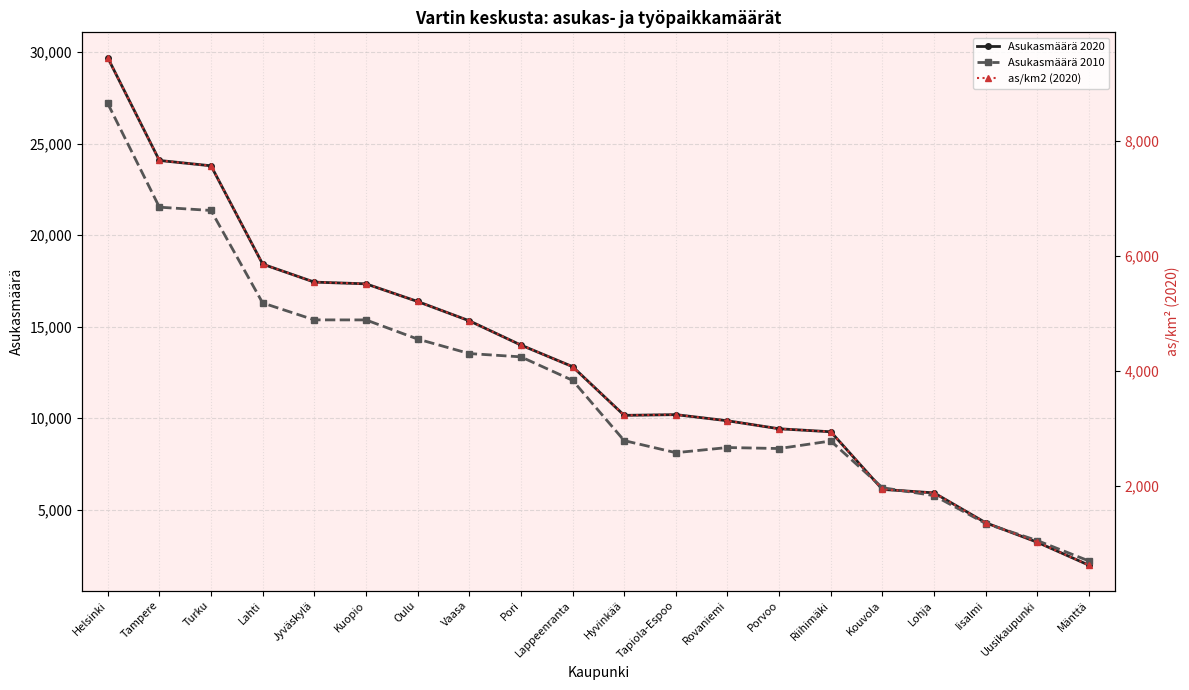

Reading right to left, transcribe all the data shown in this chart.

Asukasmäärä 2020: Mänttä=1953.0	Uusikaupunki=3209.0	Iisalmi=4275.0	Lohja=5909.0	Kouvola=6099.0	Riihimäki=9249.0	Porvoo=9413.0	Rovaniemi=9851.0	Tapiola-Espoo=10186.0	Hyvinkää=10147.0	Lappeenranta=12810.0	Pori=13989.0	Vaasa=15316.0	Oulu=16371.0	Kuopio=17337.0	Jyväskylä=17430.0	Lahti=18413.0	Turku=23789.0	Tampere=24081.0	Helsinki=29698.0
Asukasmäärä 2010: Mänttä=2186.0	Uusikaupunki=3300.0	Iisalmi=4234.0	Lohja=5760.0	Kouvola=6192.0	Riihimäki=8745.0	Porvoo=8333.0	Rovaniemi=8388.0	Tapiola-Espoo=8106.0	Hyvinkää=8766.0	Lappeenranta=12061.0	Pori=13345.0	Vaasa=13525.0	Oulu=14318.0	Kuopio=15364.0	Jyväskylä=15366.0	Lahti=16291.0	Turku=21347.0	Tampere=21527.0	Helsinki=27198.0
as/km2 (2020): Mänttä=621.7	Uusikaupunki=1021.5	Iisalmi=1360.8	Lohja=1880.9	Kouvola=1941.4	Riihimäki=2944.0	Porvoo=2996.3	Rovaniemi=3135.7	Tapiola-Espoo=3242.3	Hyvinkää=3229.9	Lappeenranta=4077.5	Pori=4452.8	Vaasa=4875.2	Oulu=5211.1	Kuopio=5518.5	Jyväskylä=5548.1	Lahti=5861.0	Turku=7572.3	Tampere=7665.2	Helsinki=9453.2